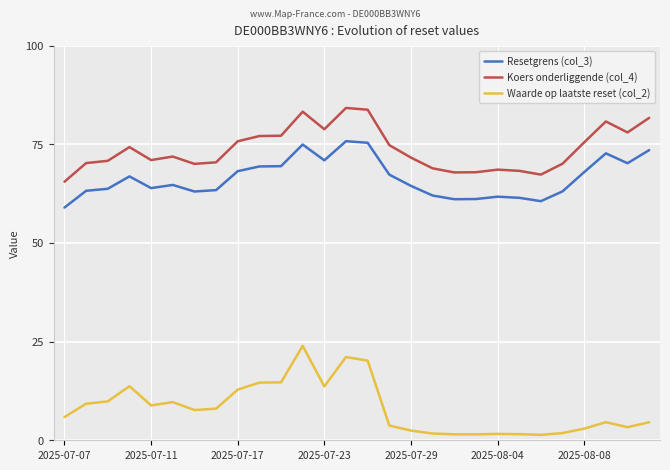

What is the value of the Resetgrens (col_3) point at the 3rd from the left?

63.7